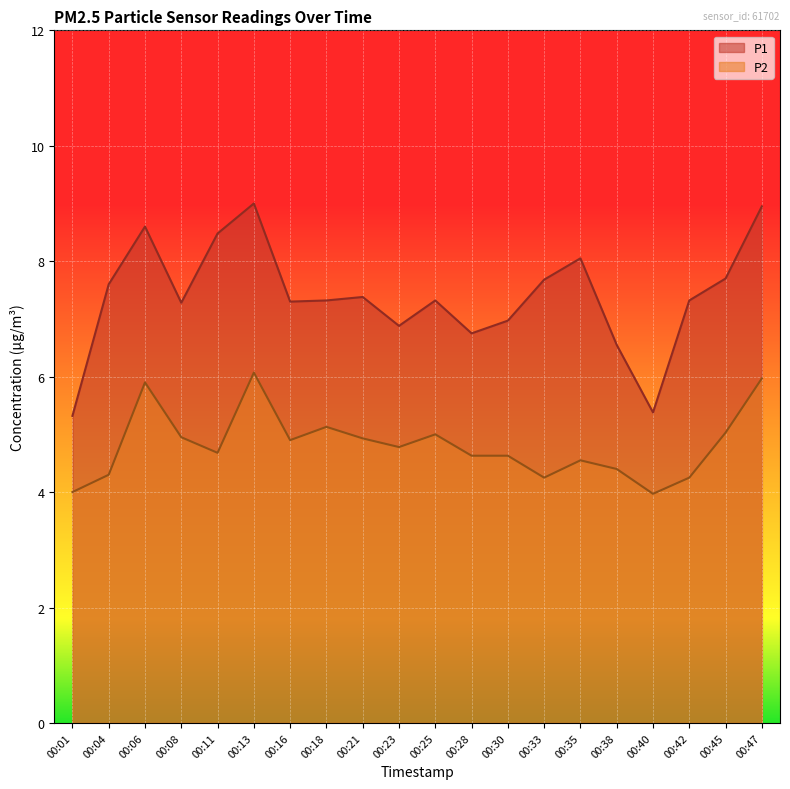

What is the total value across all series at 00:30?

11.6